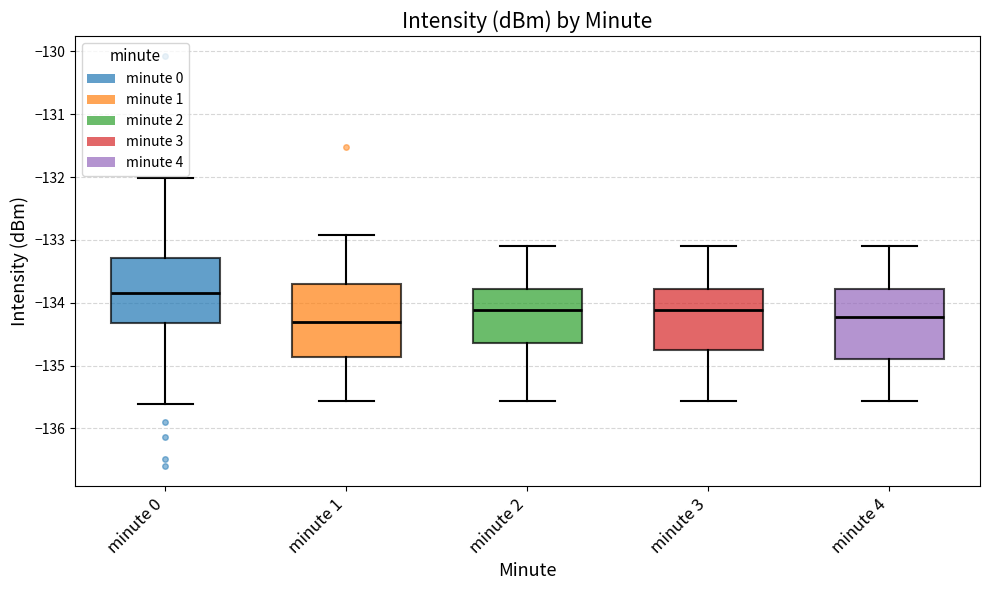

Reading left to right, read every box against the y-axis: the position of its median line, the range the box covers, and the ends of its whiskers. The values are not printed on the chart, so give them approximately, as read against the axis.

minute 0: median -133.8, box -134.3 to -133.3, whiskers -135.6 to -132.0
minute 1: median -134.3, box -134.9 to -133.7, whiskers -135.6 to -132.9
minute 2: median -134.1, box -134.6 to -133.8, whiskers -135.6 to -133.1
minute 3: median -134.1, box -134.8 to -133.8, whiskers -135.6 to -133.1
minute 4: median -134.2, box -134.9 to -133.8, whiskers -135.6 to -133.1